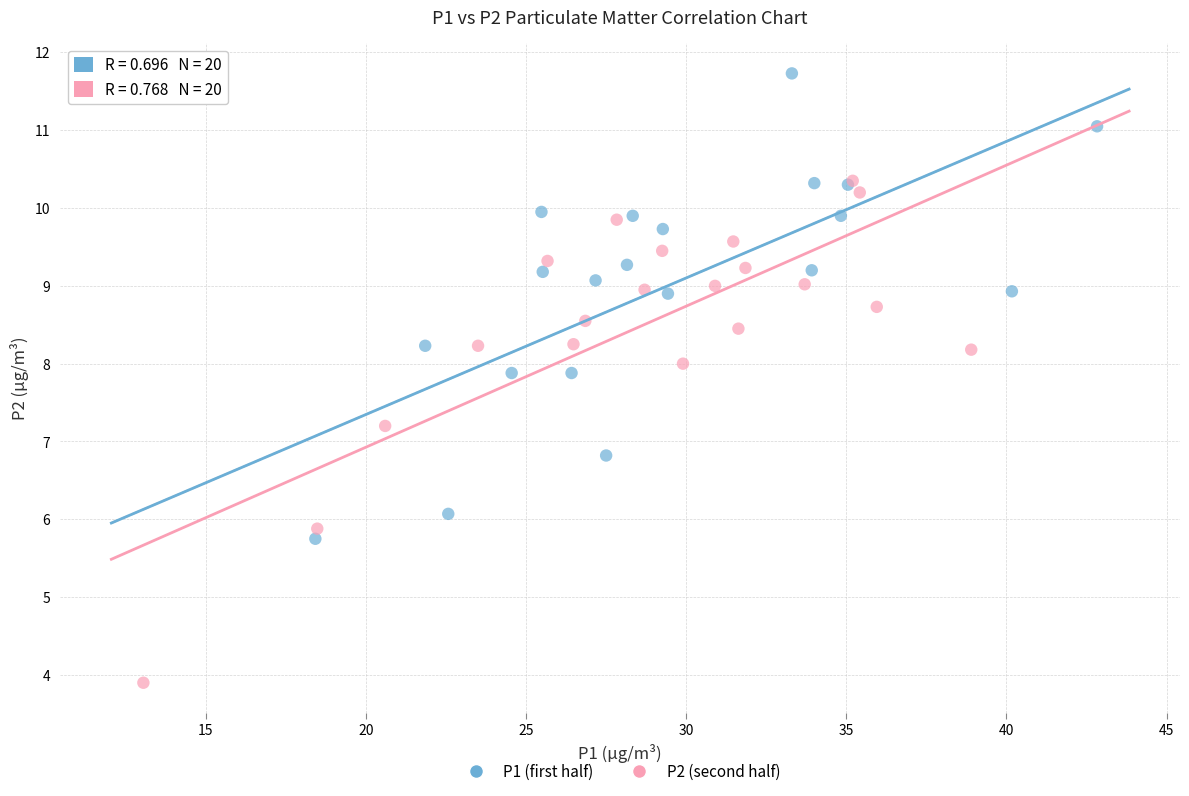

Which series has the widest spread of Y values?

P2 (second half)